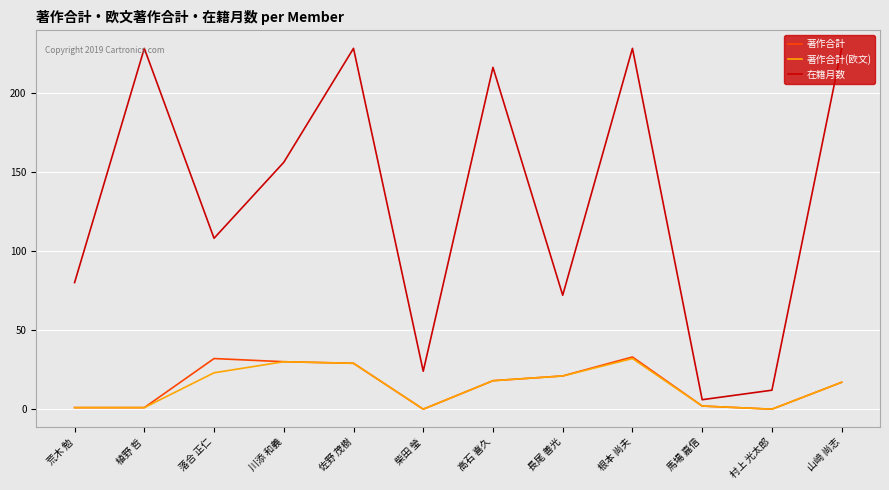

What position from the left is 長尾 善光?

8